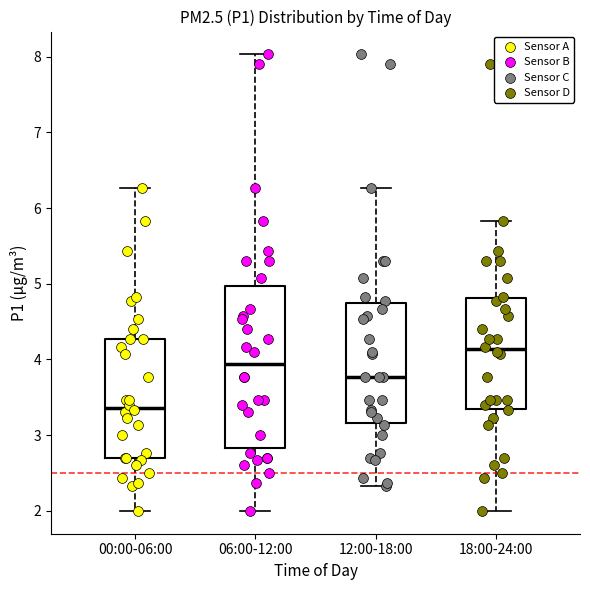

Where does the median line of the box for 00:00-06:00 sit on the y-axis? The values are not printed on the chart, so give them approximately, as read against the axis.

3.4